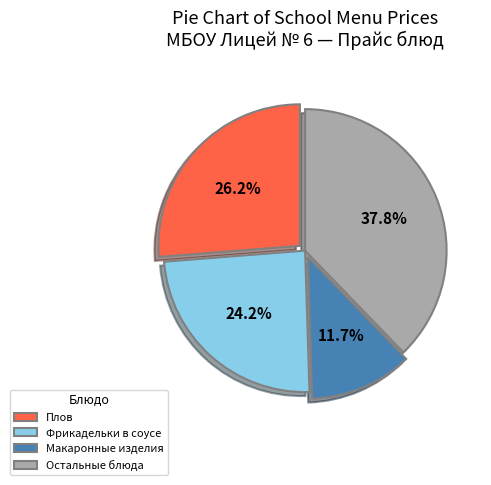

What portion of the pie excludes Макаронные изделия?

88.3%